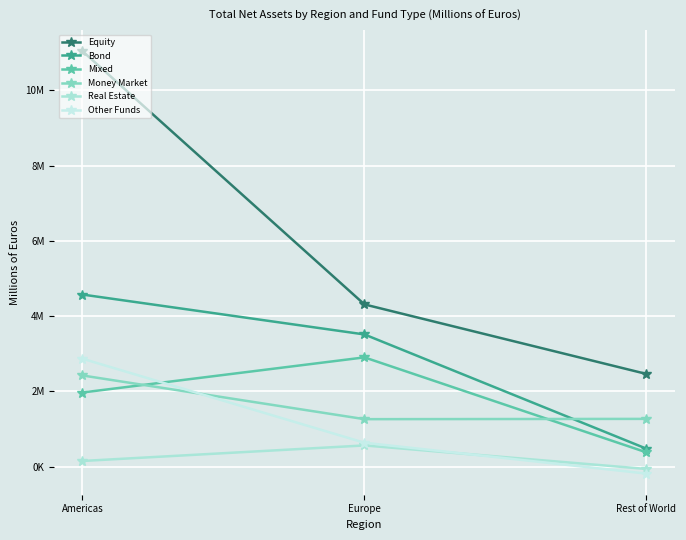

At which label does Bond reach its minimum?

Rest of World